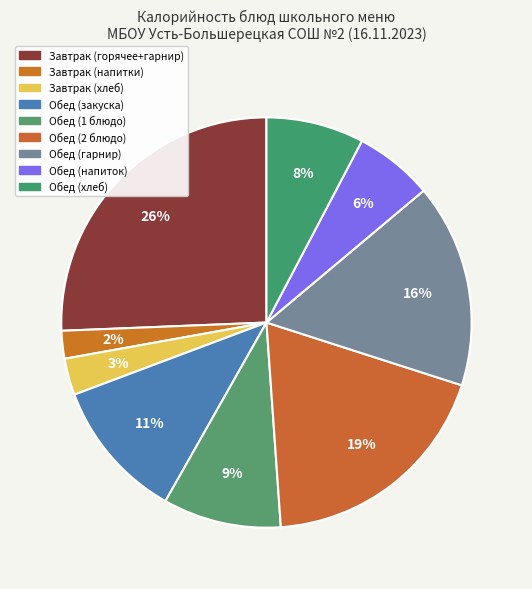

Count the number of slices in the pie.

9